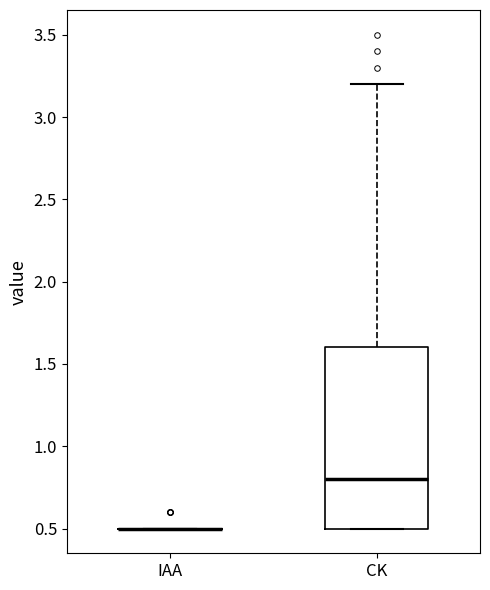

Comparing the boxes themselves (not the whiskers), which one is the tallest?

CK